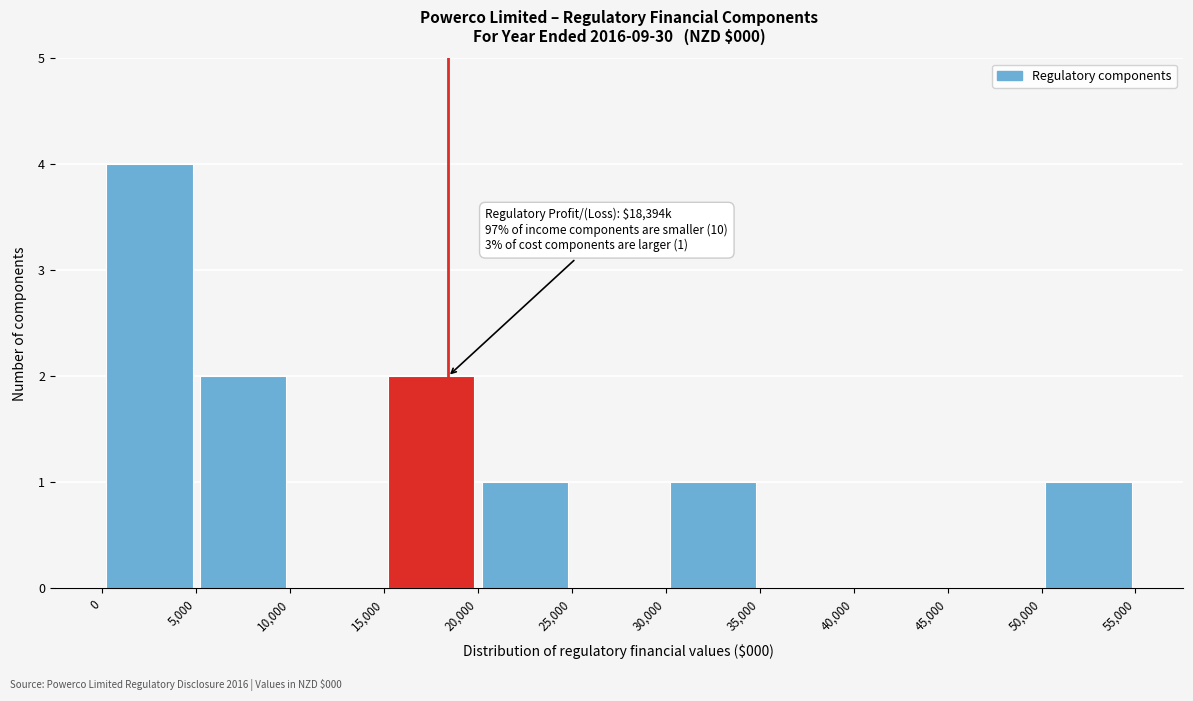

Which range on the x-axis has the tallest bar?

0 to 5,000